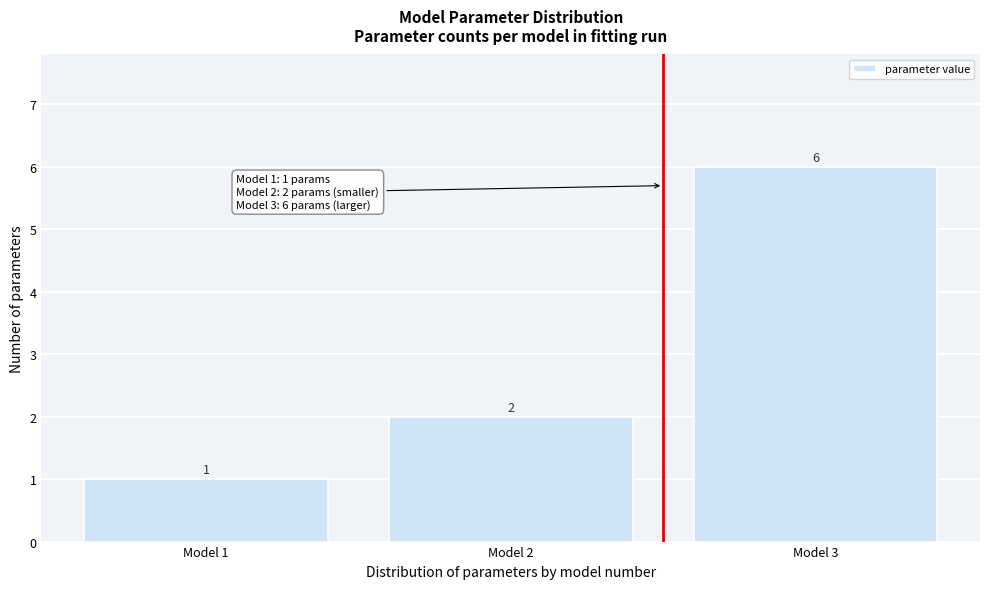

Reading left to right, list all the values displayed in this chart.

1	2	6